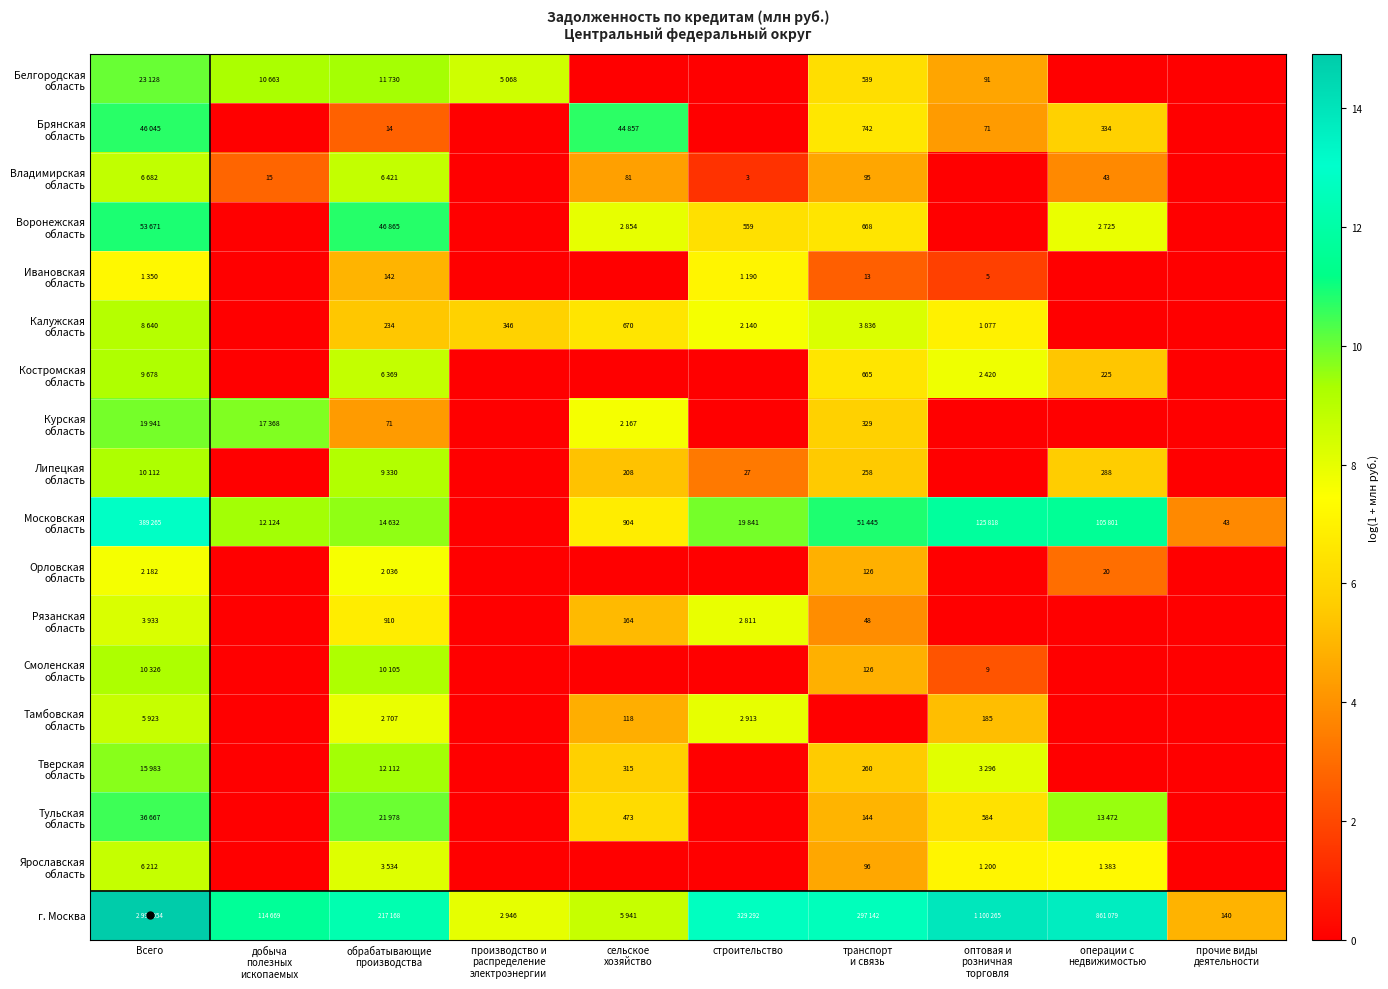

Is the value of Тверская область at сельское хозяйство greater than the value of Курская область at строительство?

Yes